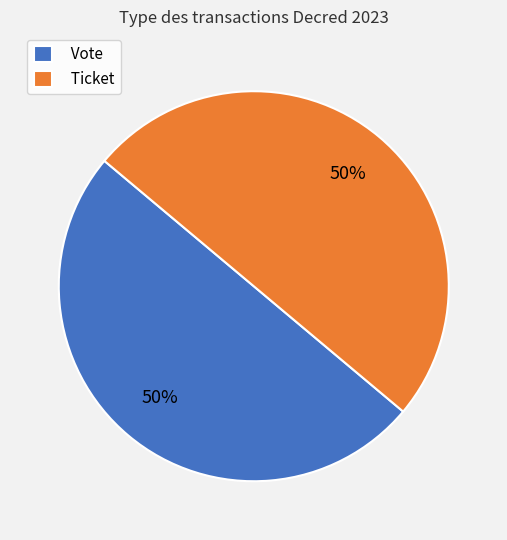

What is the ratio of the value at Ticket to the value at Vote?

1.0